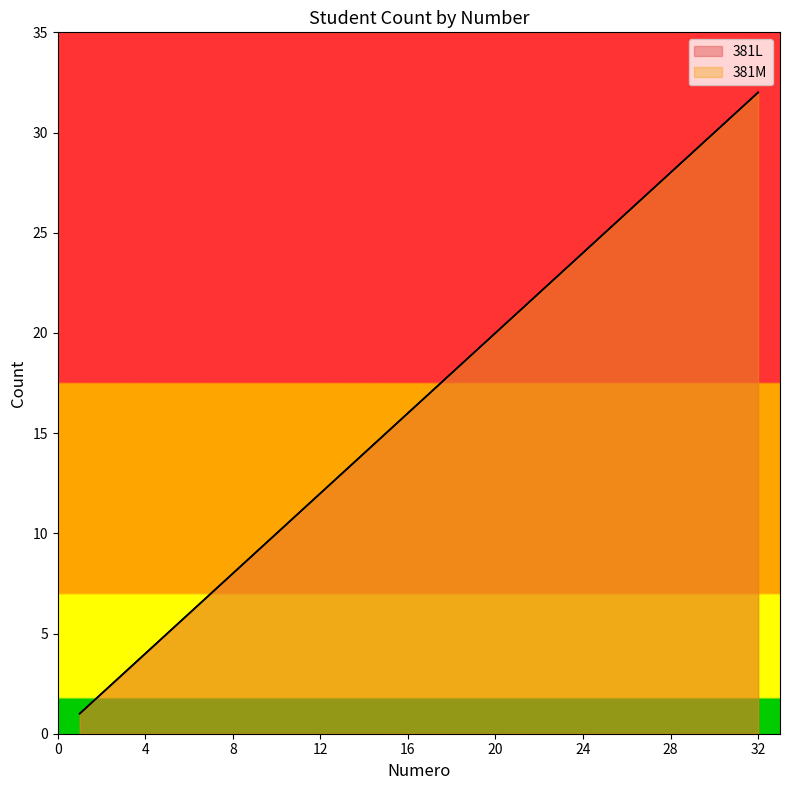

Reading right to left, what are all the values shown in this chart?

381L: 32=32	31=31	30=30	29=29	28=28	27=27	26=26	25=25	24=24	23=23	22=22	21=21	20=20	19=19	18=18	17=17	16=16	15=15	14=14	13=13	12=12	11=11	10=10	9=9	8=8	7=7	6=6	5=5	4=4	3=3	2=2	1=1
381M: 32=32	31=31	30=30	29=29	28=28	27=27	26=26	25=25	24=24	23=23	22=22	21=21	20=20	19=19	18=18	17=17	16=16	15=15	14=14	13=13	12=12	11=11	10=10	9=9	8=8	7=7	6=6	5=5	4=4	3=3	2=2	1=1